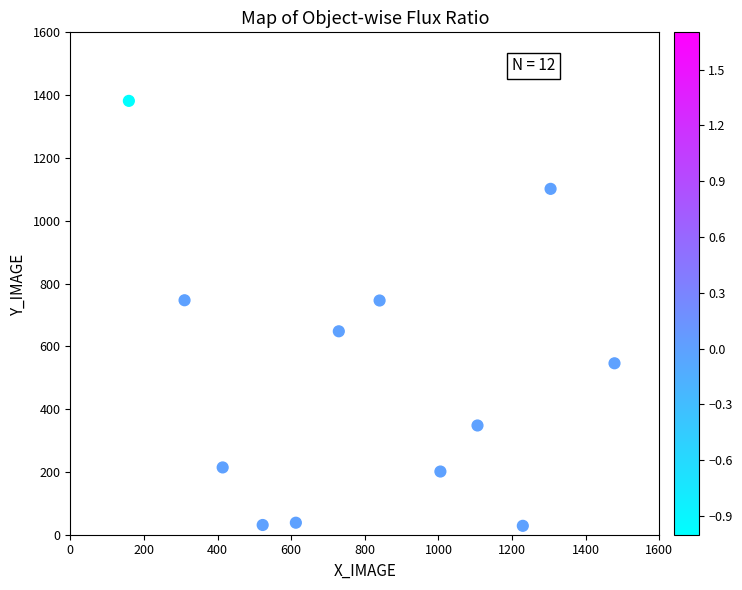

What is the average X value?

809.3